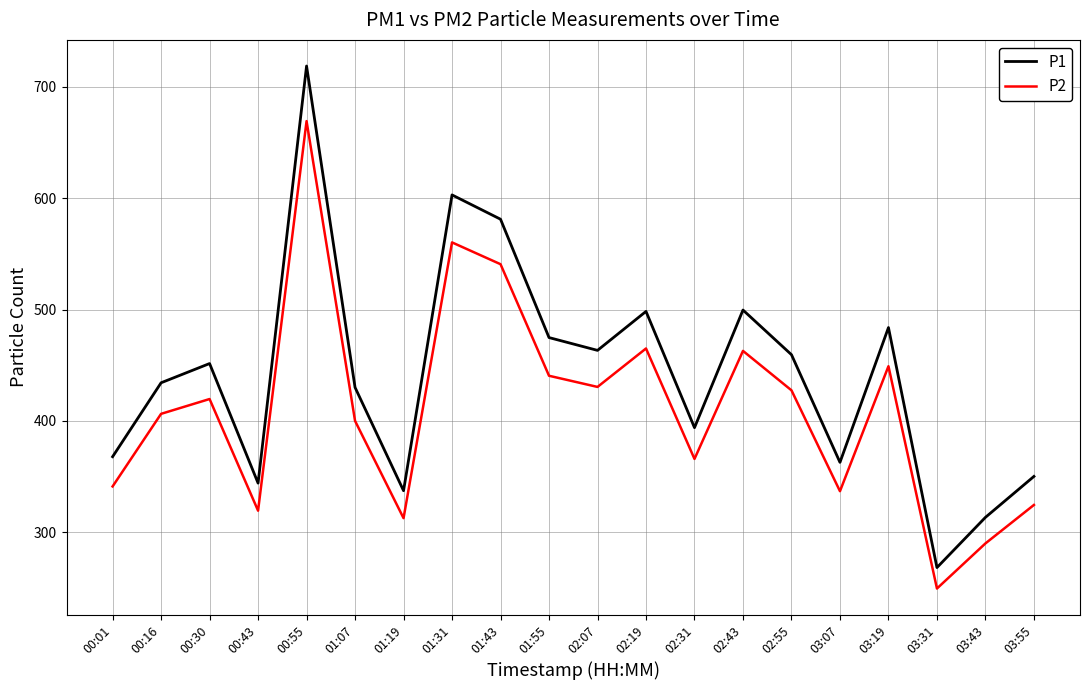

Which series has the largest total across all categories?

P1